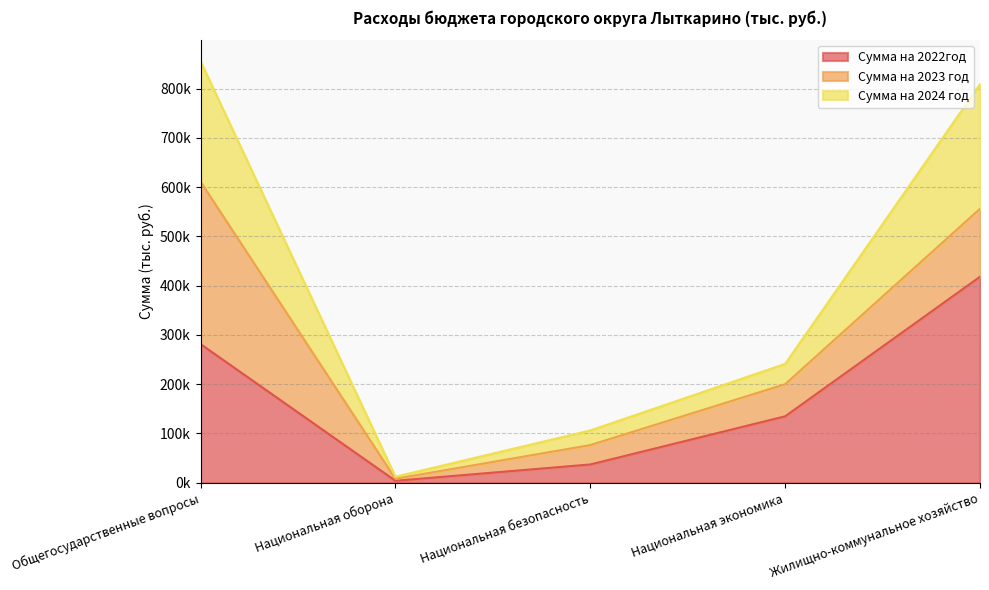

What is the label of the 5th point from the left?

Жилищно-коммунальное хозяйство